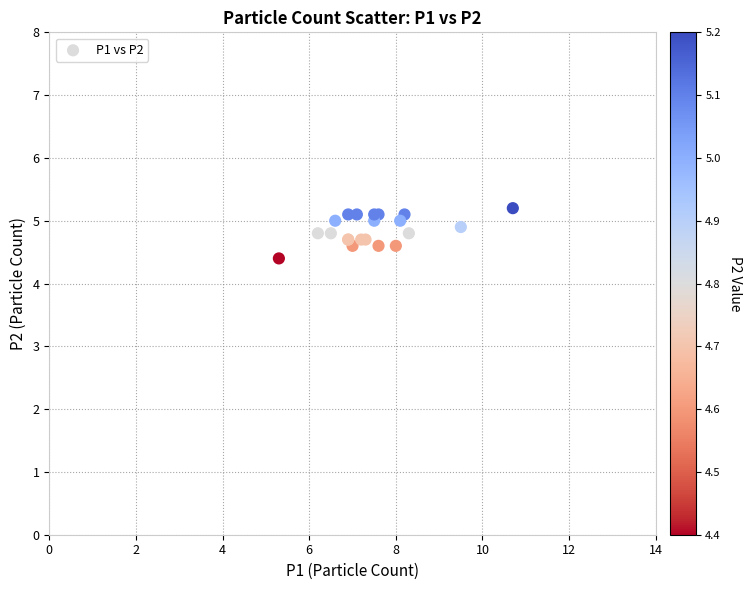

What Y value in the scatter plot is closest to 4?

4.4